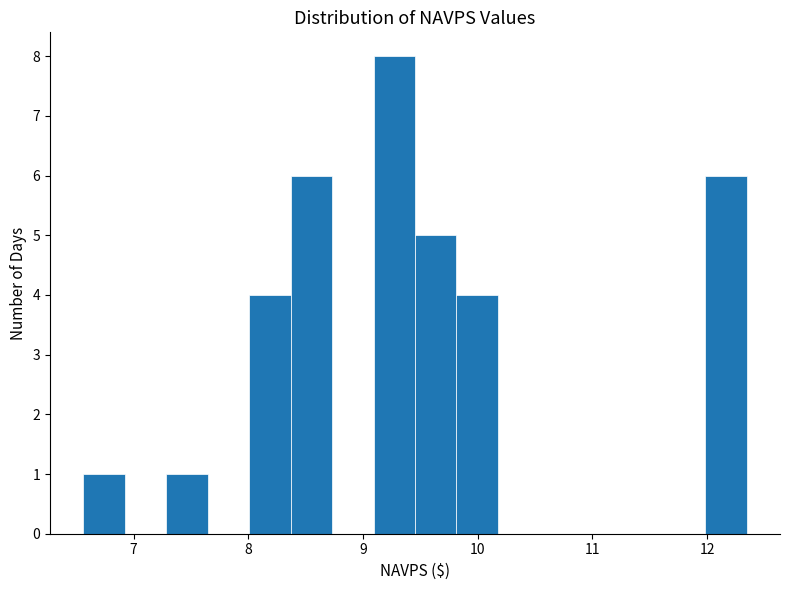

Read against the x-axis, roughly where is the centre of the tallest bar?

9.3